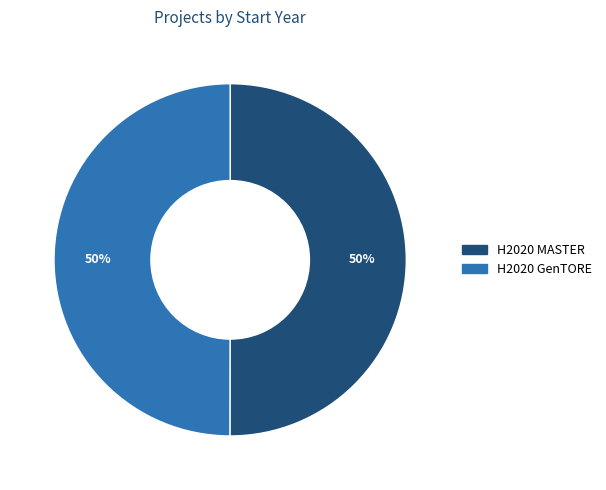

True or false: H2020 GenTORE accounts for 50% of the total.

True